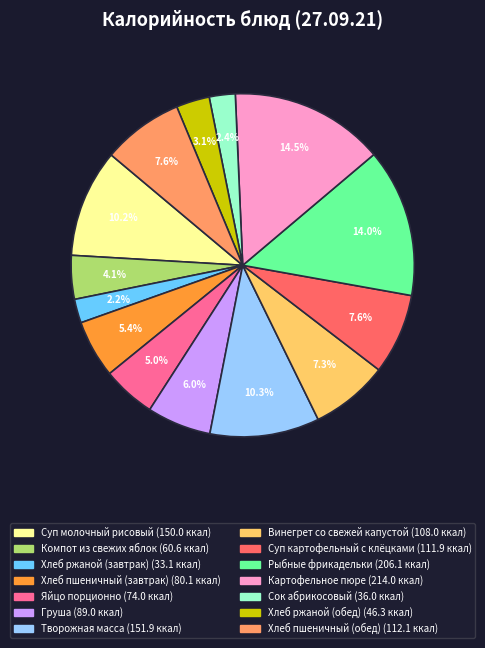

The Яйцо порционно slice represents 5% of the pie. True or false?

True